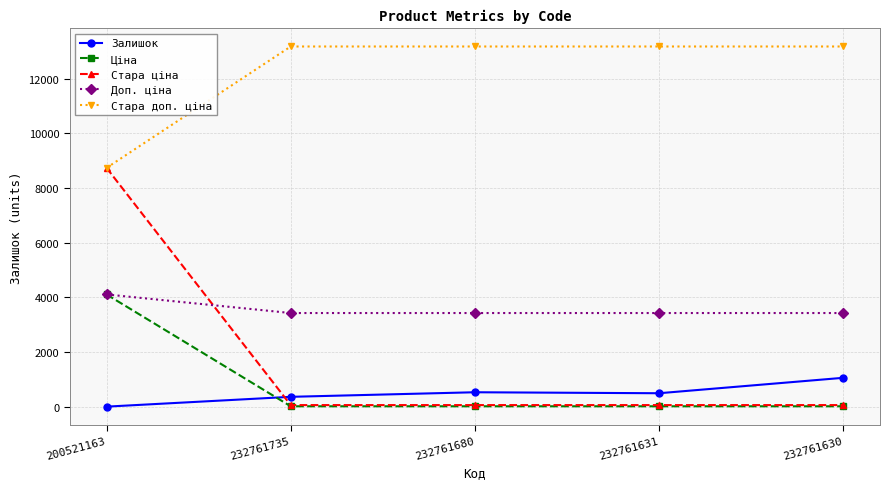

The Ціна series shows 15.2 at 232761735. True or false?

True